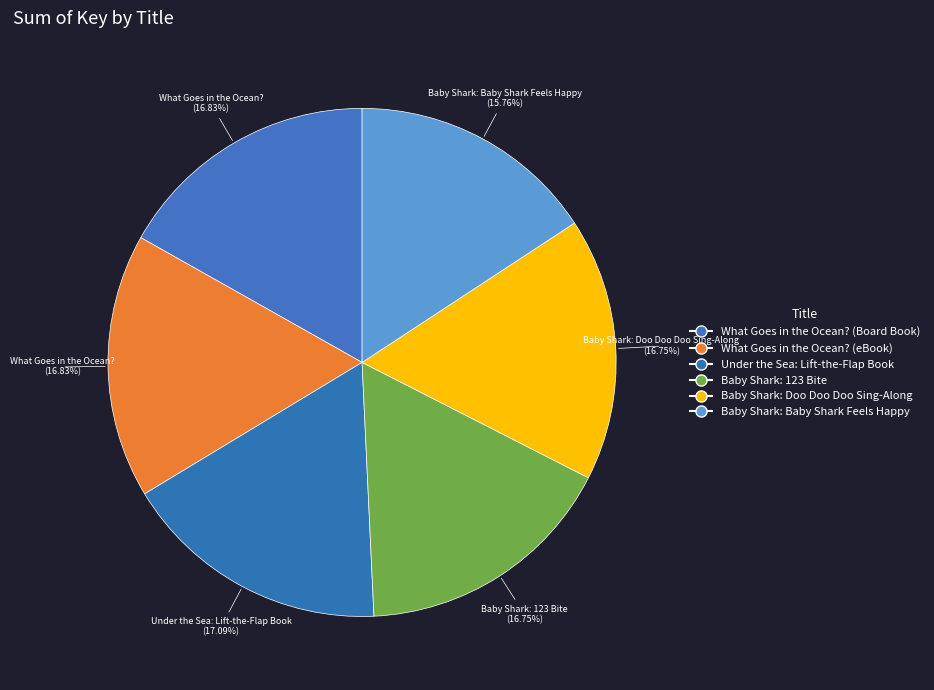

Rank the categories by value from highest to lowest.

Under the Sea: Lift-the-Flap Book, What Goes in the Ocean? (Board Book), What Goes in the Ocean? (eBook), Baby Shark: 123 Bite, Baby Shark: Doo Doo Doo Sing-Along, Baby Shark: Baby Shark Feels Happy